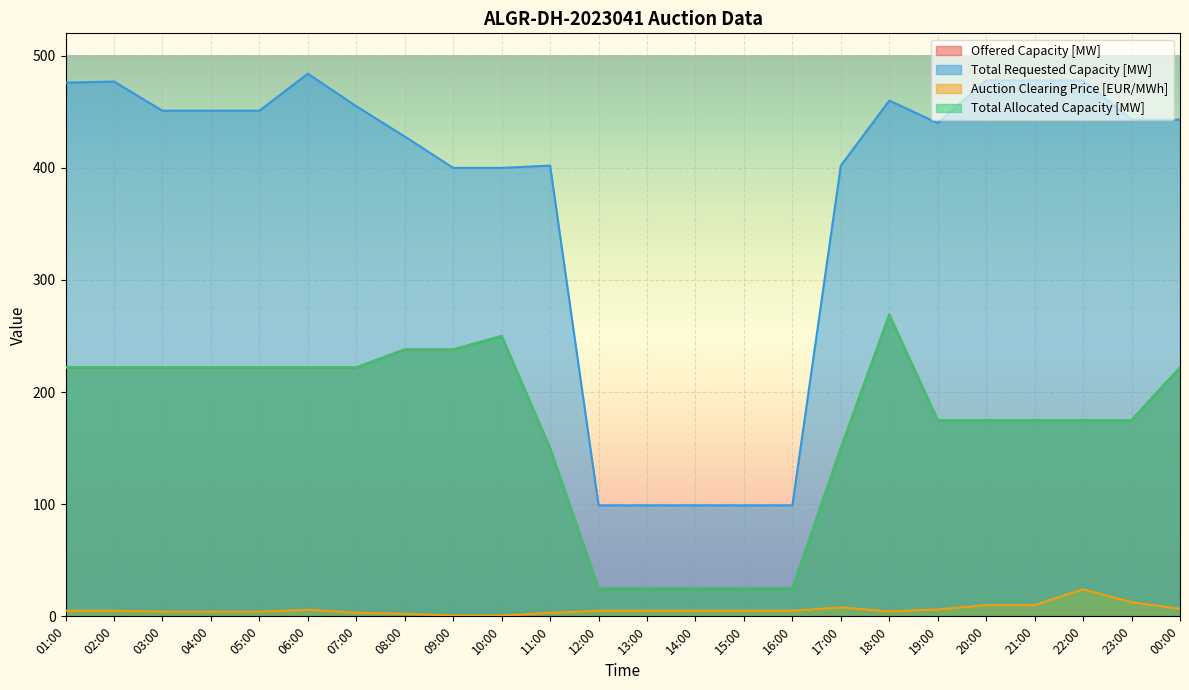

How many distinct data groups are displayed?

4